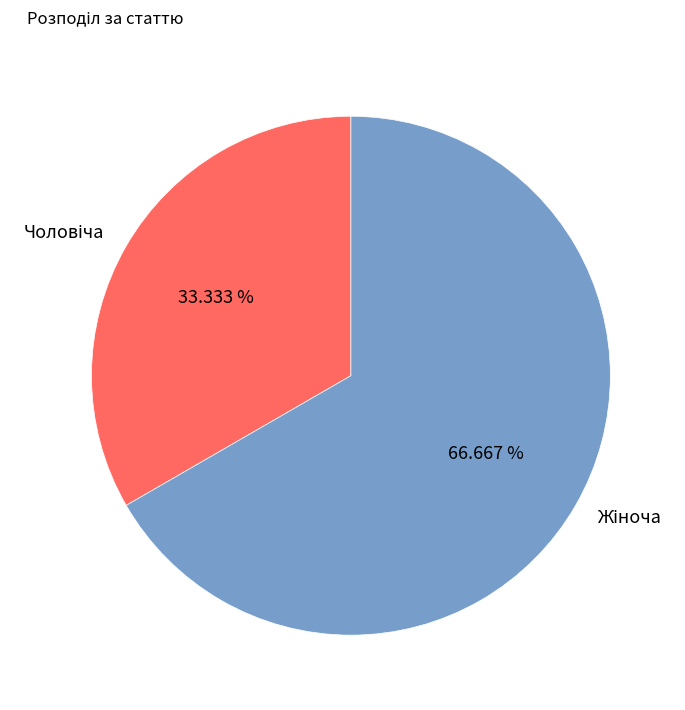

Is there any slice that represents more than half of the pie?

Yes